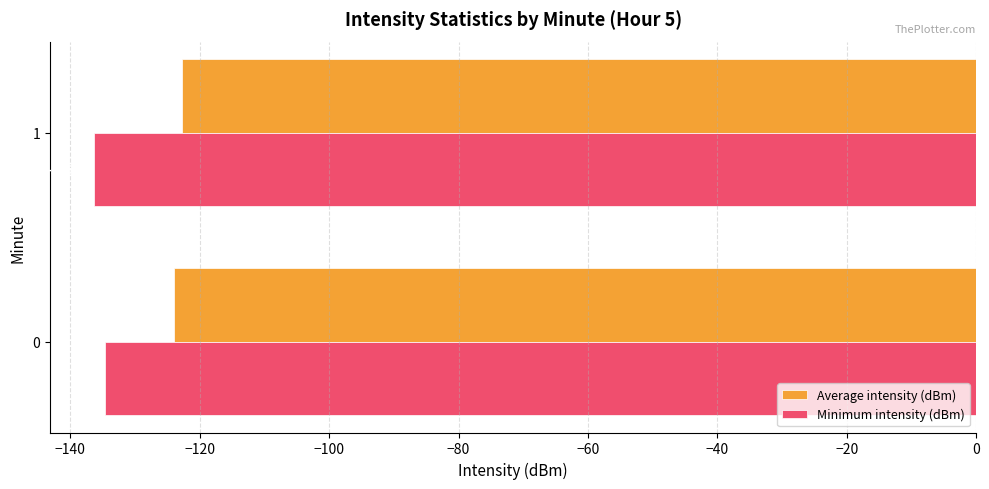

Which series has the largest total across all categories?

Average intensity (dBm)